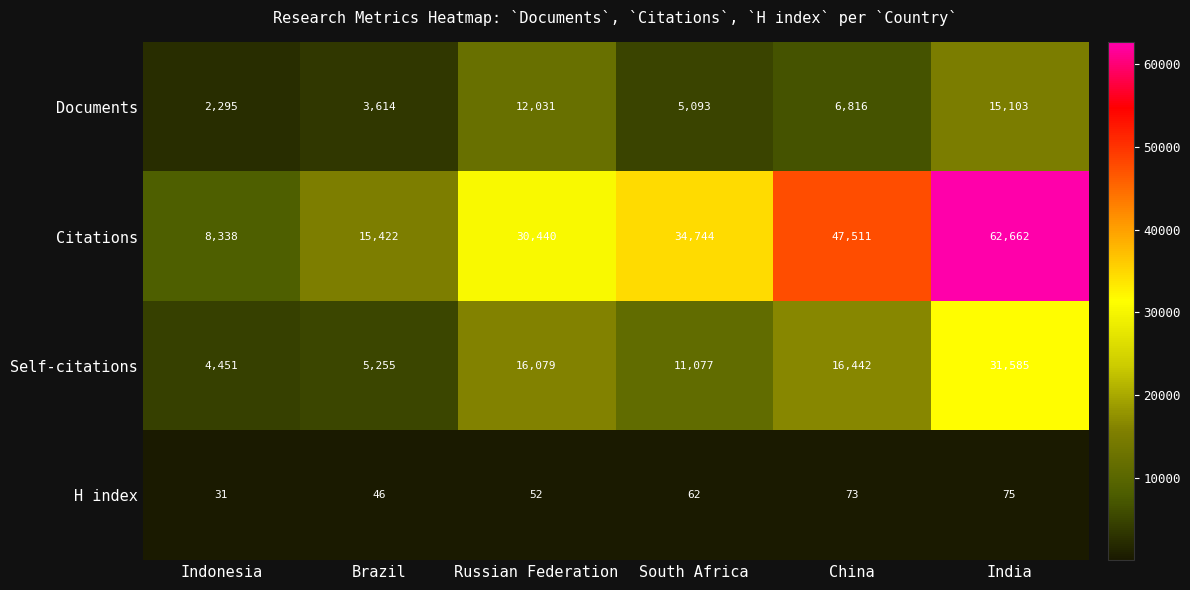

Read the Self-citations value at China, to the nearest 100.

16400